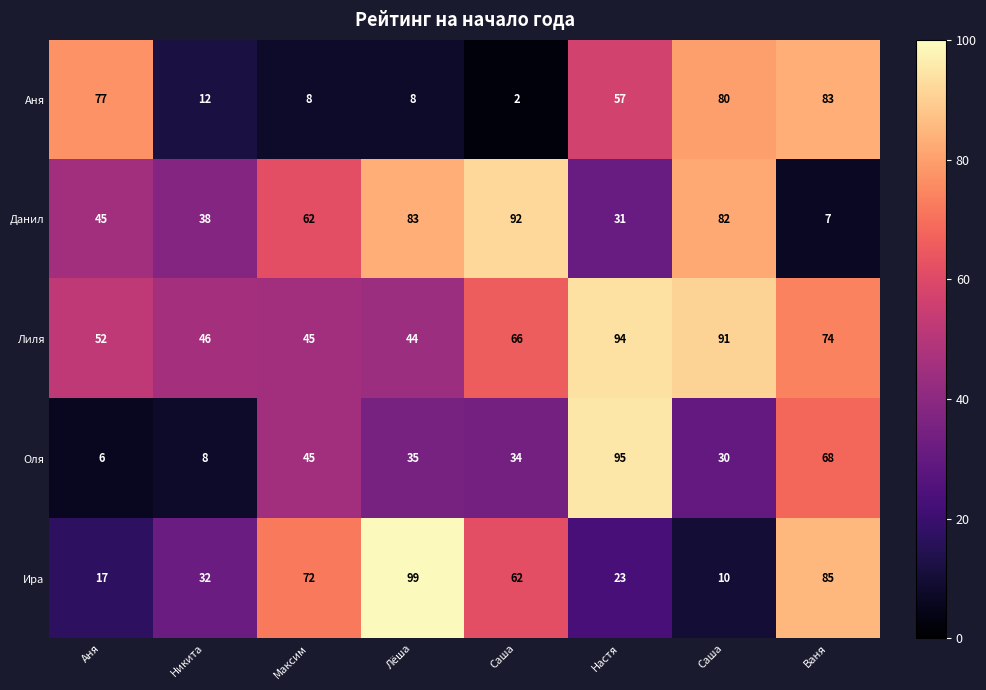

Reading left to right, extract all data points from this chart.

Аня: Аня=77	Никита=12	Максим=8	Лёша=8	Саша=2	Настя=57	Саша=80	Ваня=83
Данил: Аня=45	Никита=38	Максим=62	Лёша=83	Саша=92	Настя=31	Саша=82	Ваня=7
Лиля: Аня=52	Никита=46	Максим=45	Лёша=44	Саша=66	Настя=94	Саша=91	Ваня=74
Оля: Аня=6	Никита=8	Максим=45	Лёша=35	Саша=34	Настя=95	Саша=30	Ваня=68
Ира: Аня=17	Никита=32	Максим=72	Лёша=99	Саша=62	Настя=23	Саша=10	Ваня=85